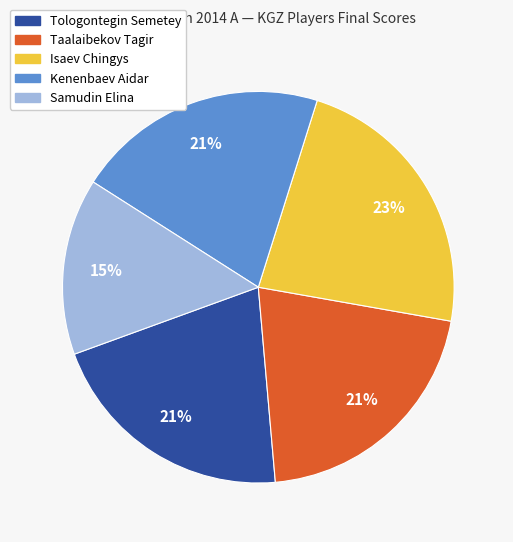

To the nearest percent, what portion does Tologontegin Semetey represent?

21%